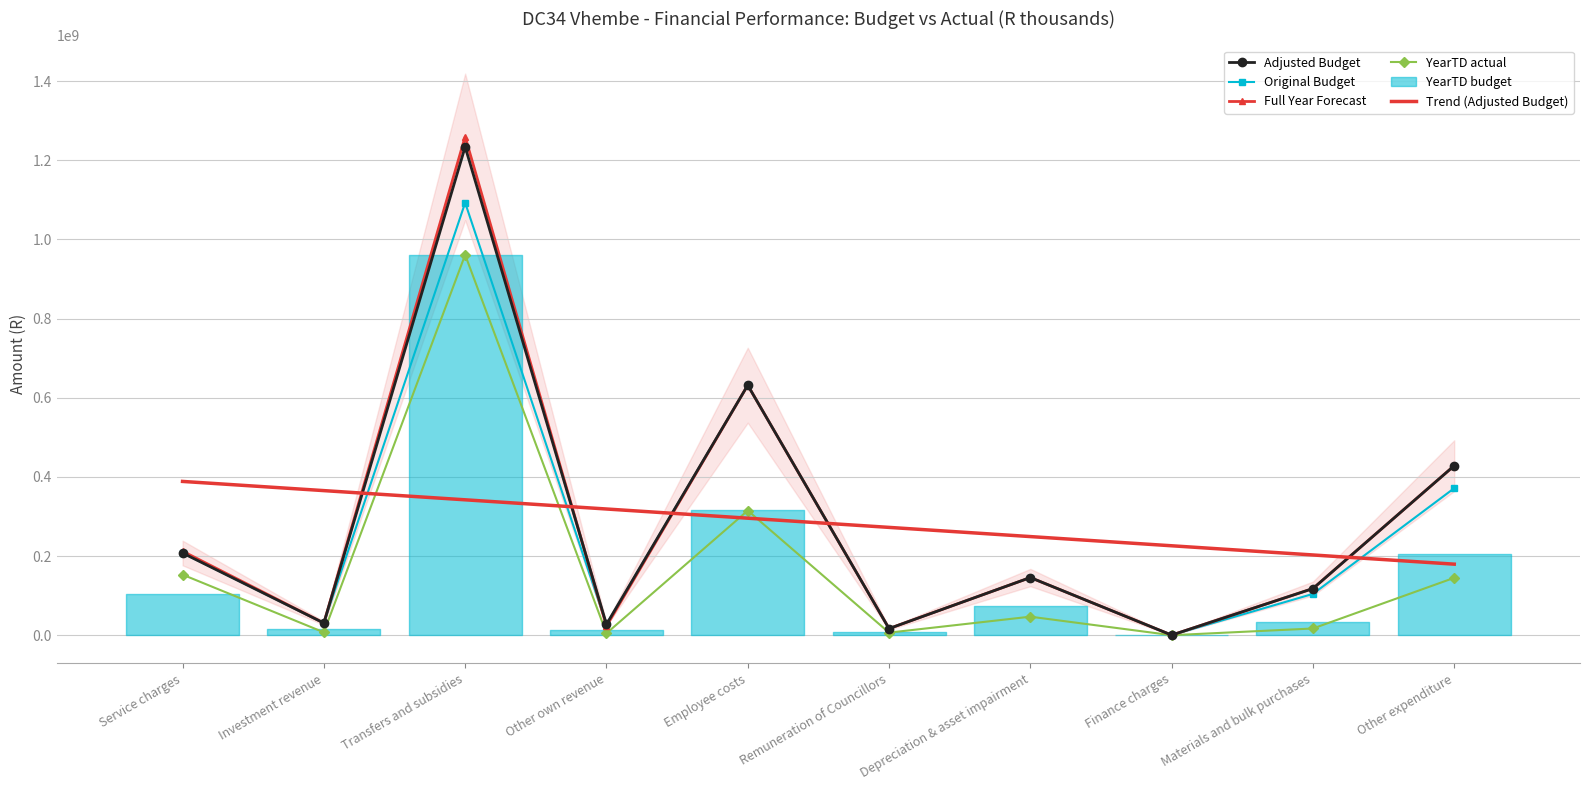

Rank the series at Materials and bulk purchases from highest to lowest value.

Adjusted Budget, Full Year Forecast, Original Budget, YearTD actual